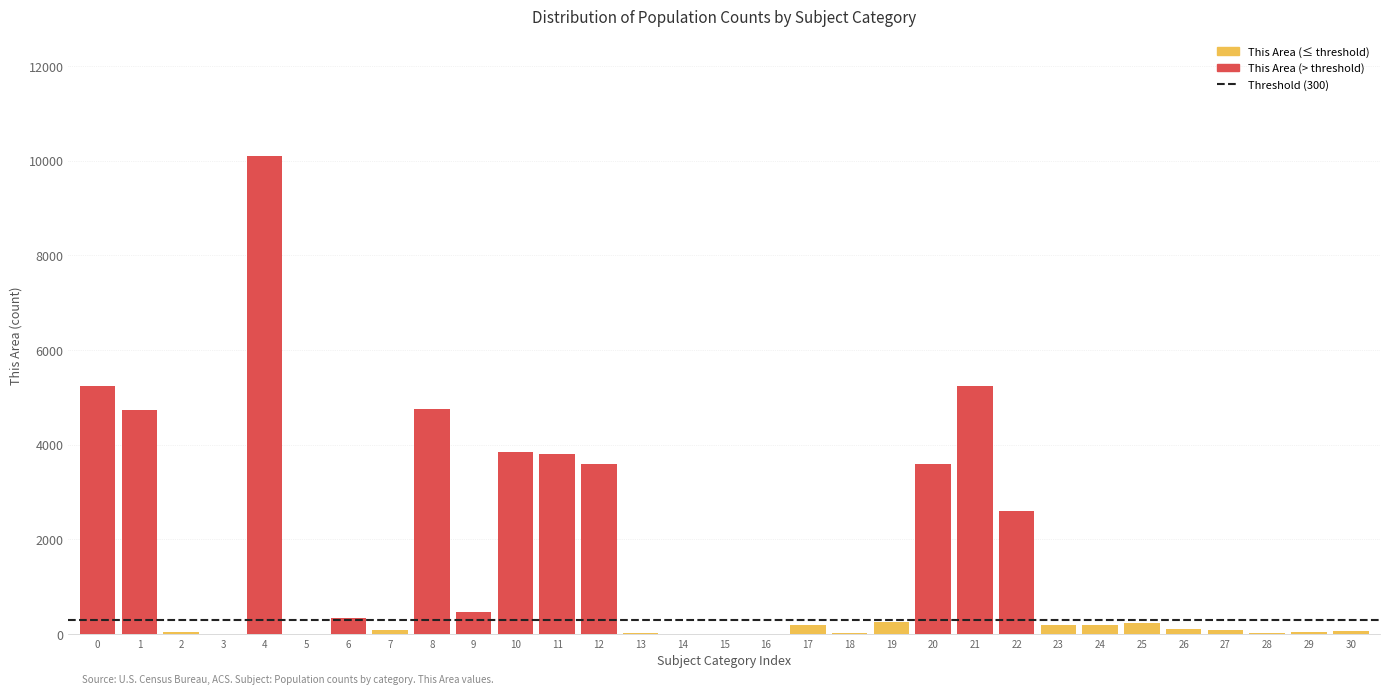

What is the sum of all values?

49895